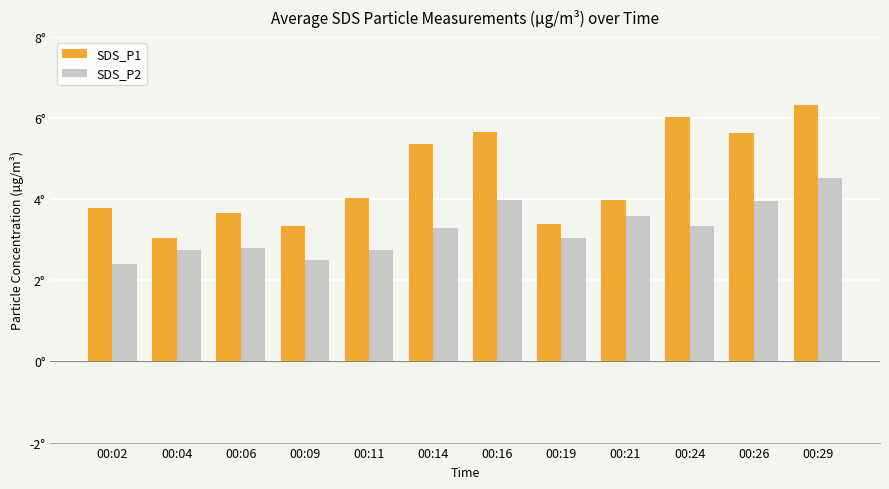

What is the approximate value of SDS_P2 at 00:29?

4.5